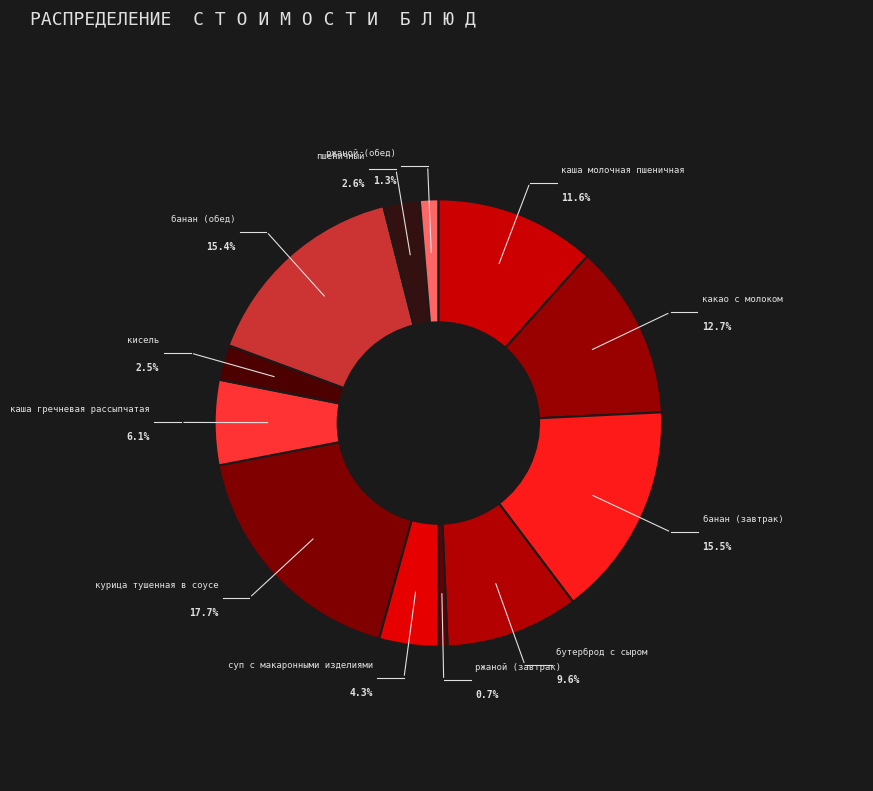

True or false: каша молочная пшеничная accounts for 12% of the total.

True